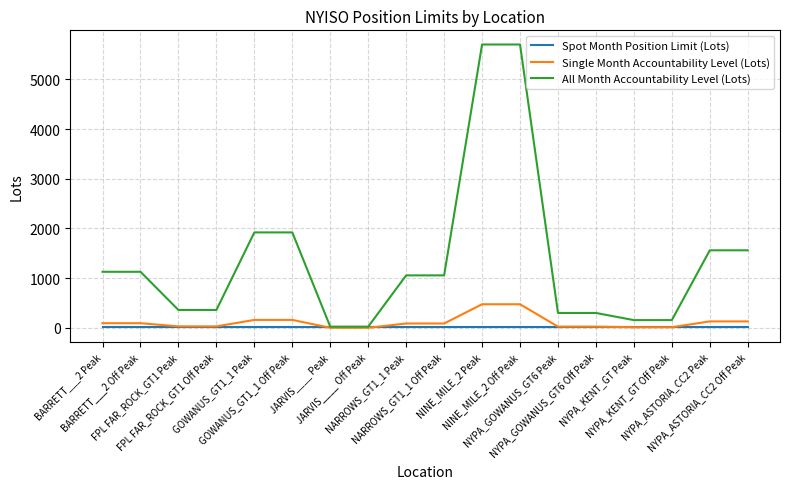

Which series has the largest total across all categories?

All Month Accountability Level (Lots)